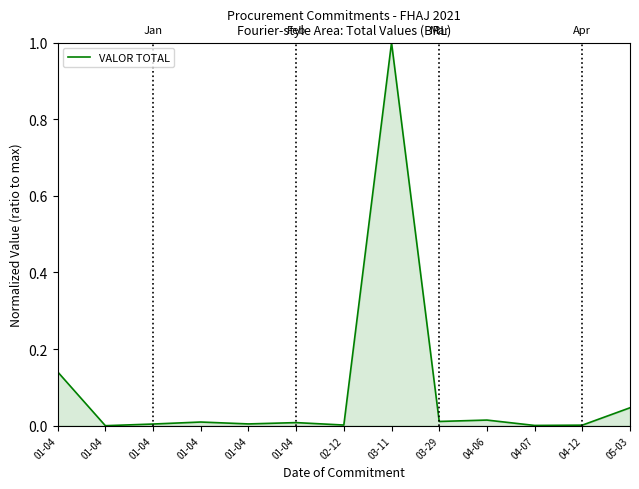

Is this an area chart (filled region under the line)?

Yes